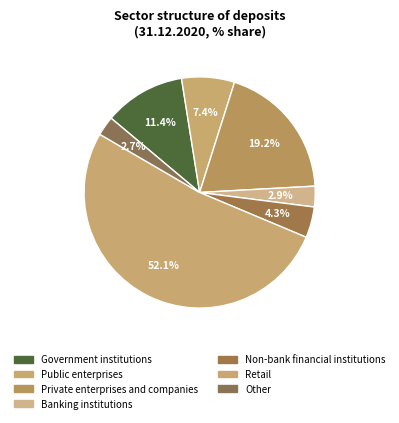

How many slices are in this pie chart?

7